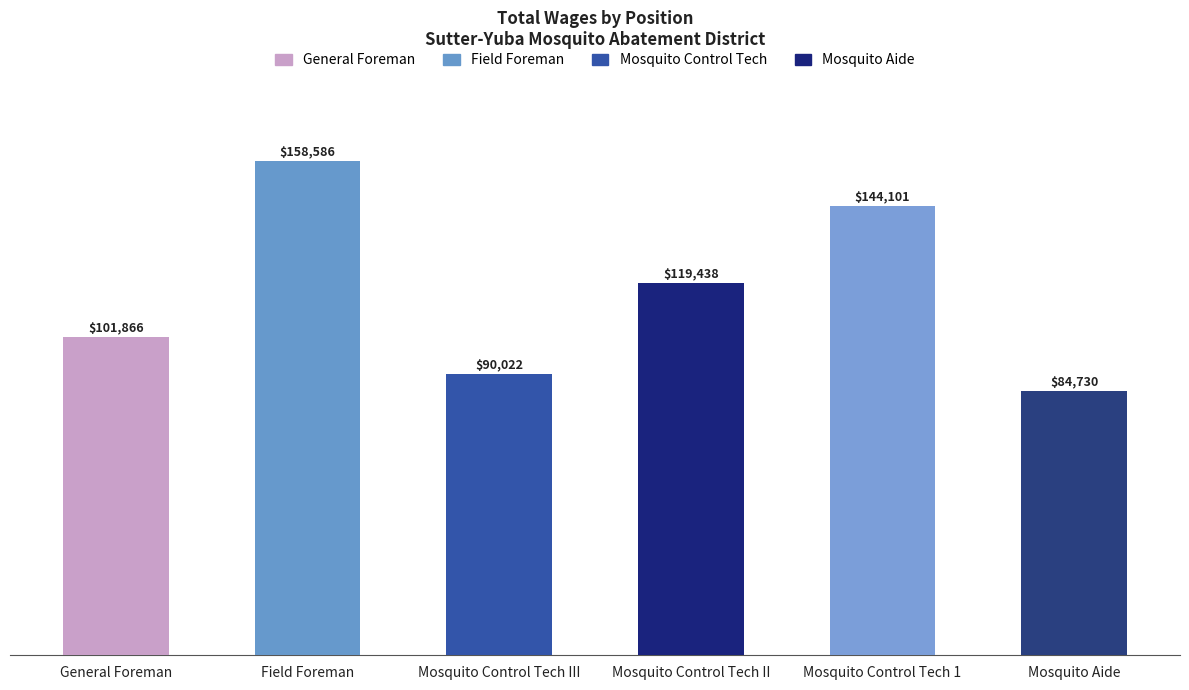

What is the greatest value displayed?

158586